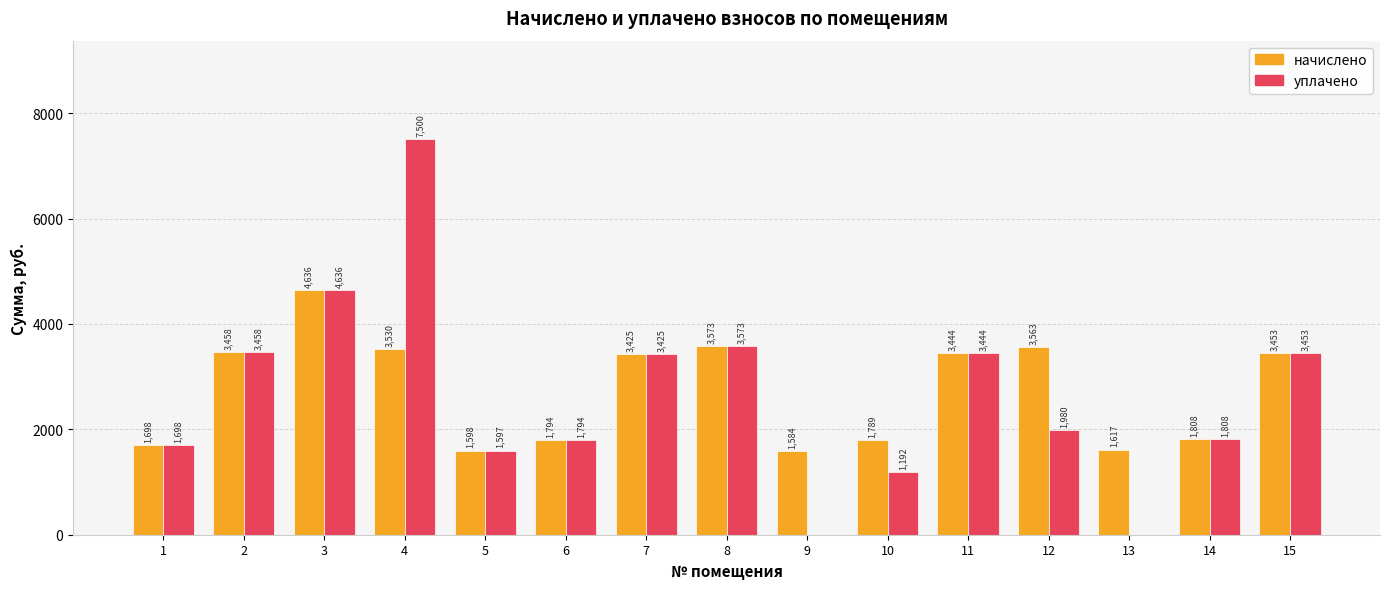

What value does the начислено series have at 11?

3443.9